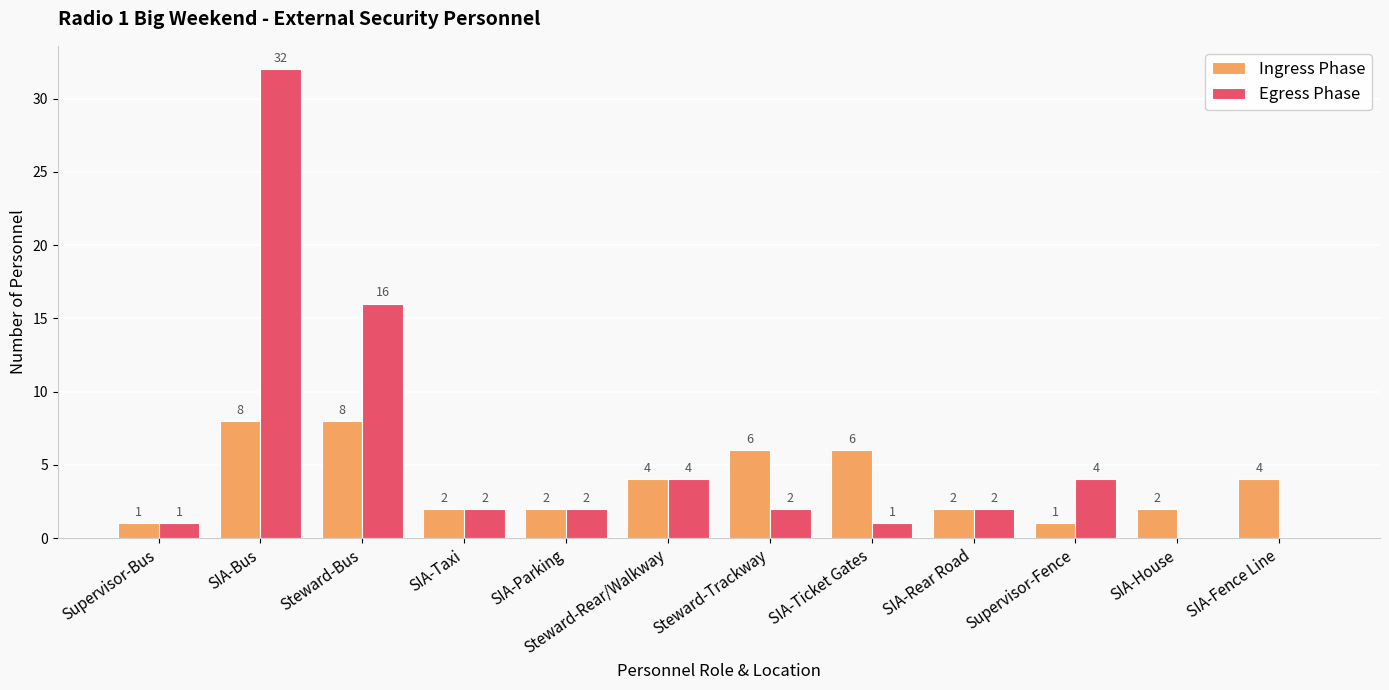

At which category is the sum across all series the highest?

SIA-Bus